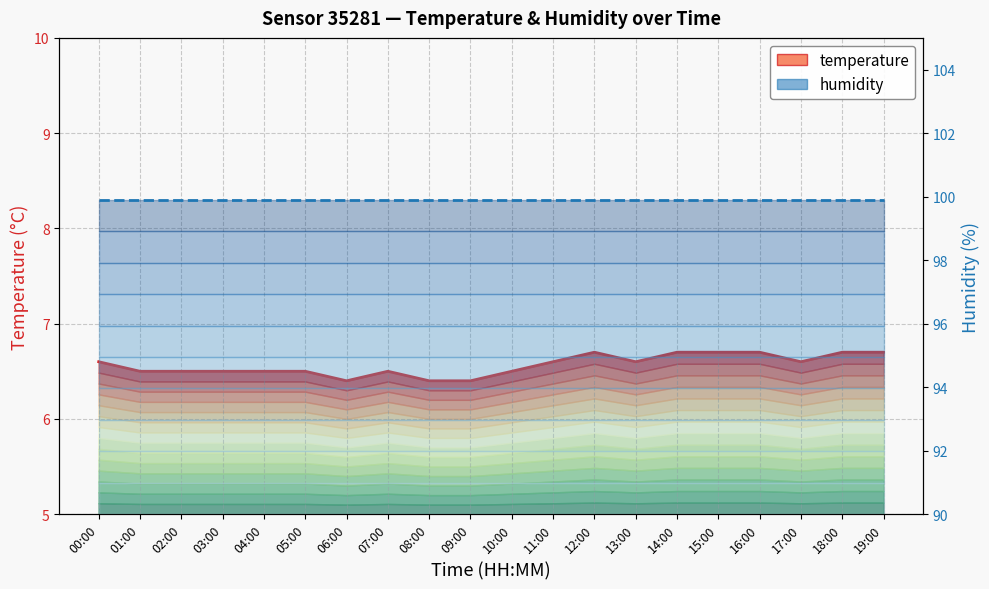

The value of temperature at 08:00 is 1.7. True or false?

False